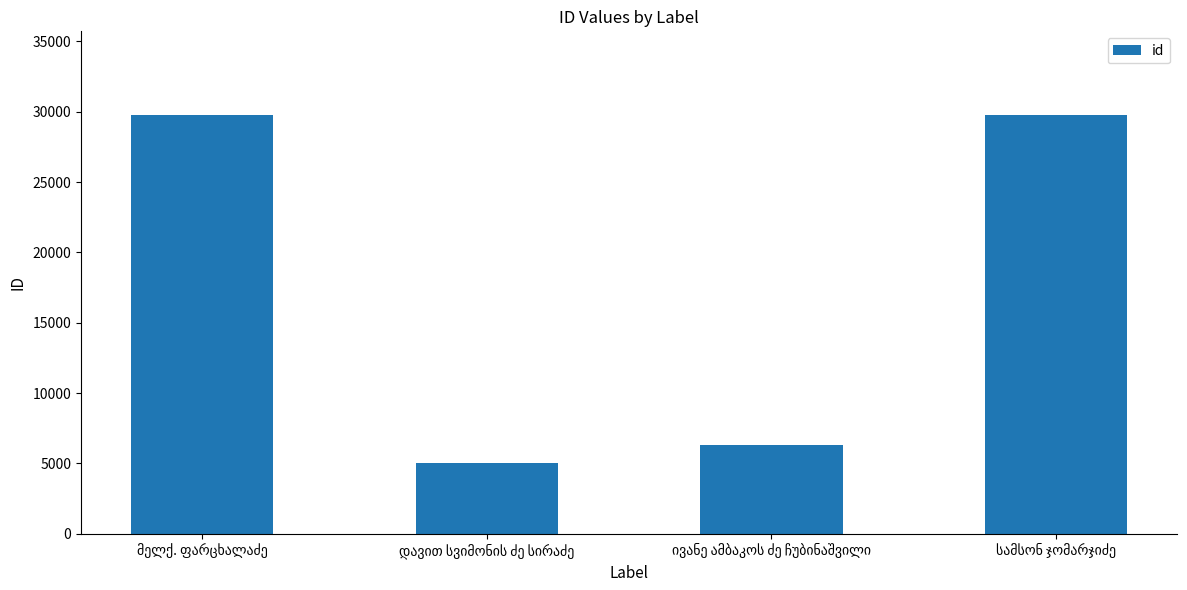

What is the smallest value displayed?

5061